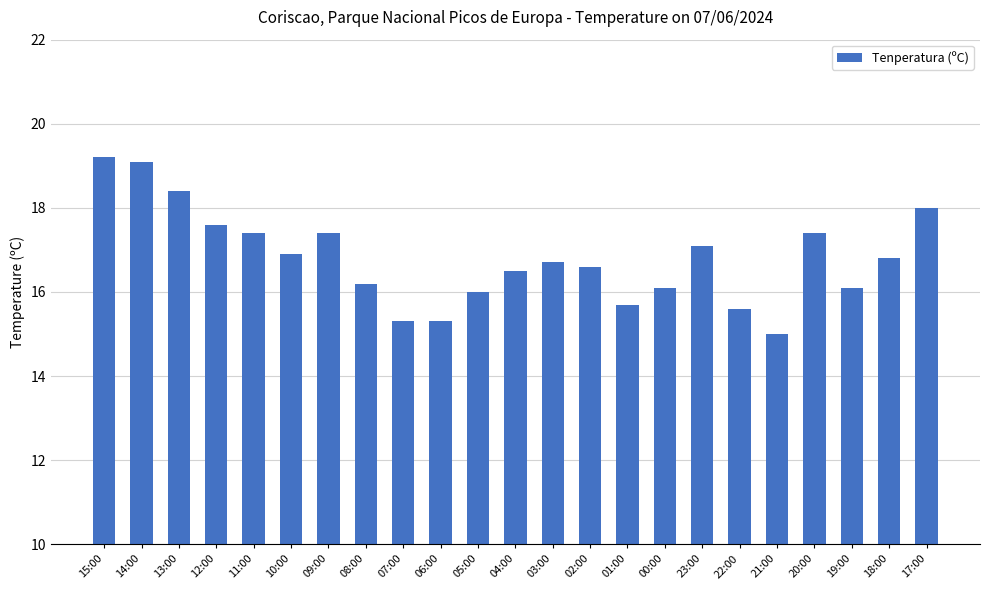

What is the difference between the maximum and second lowest values?

3.9